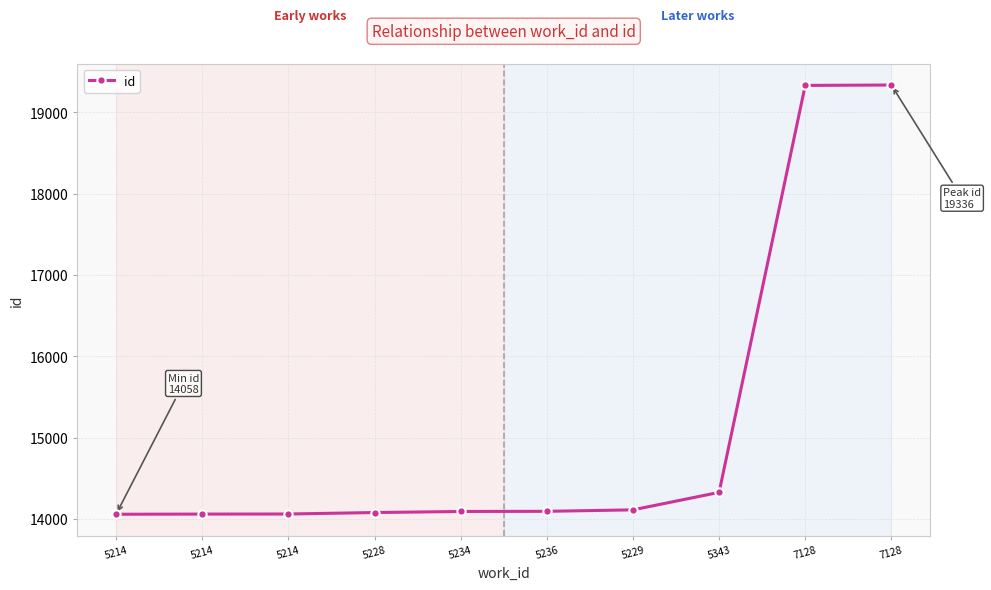

Is this an area chart (filled region under the line)?

No